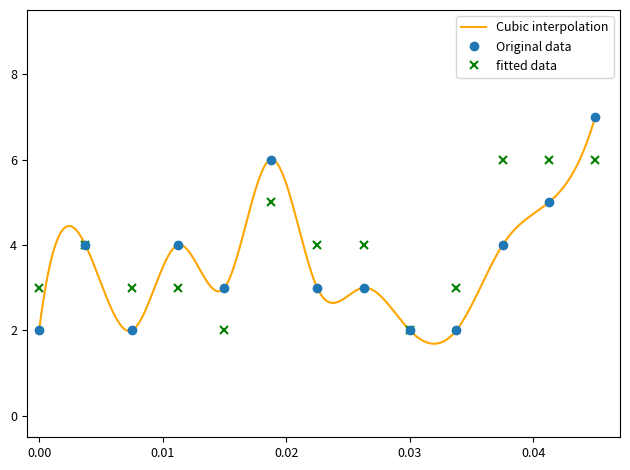

True or false: fitted data has more than 0 interior local peaks.

True